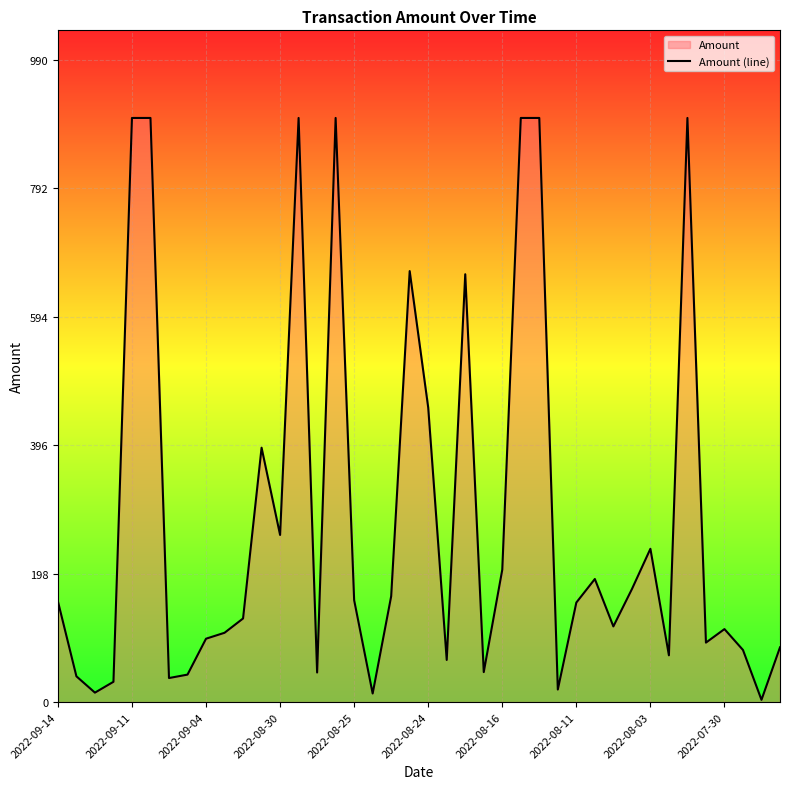

What is the change in value from 2022-08-16 to 2022-07-30?

-91.5